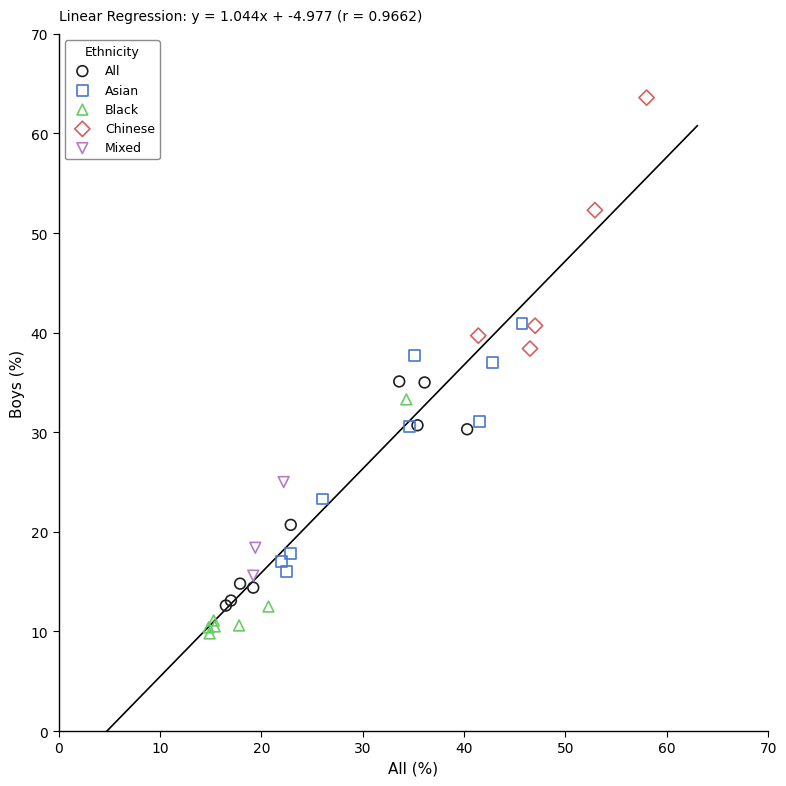

Which series contains the highest Y value?

Chinese